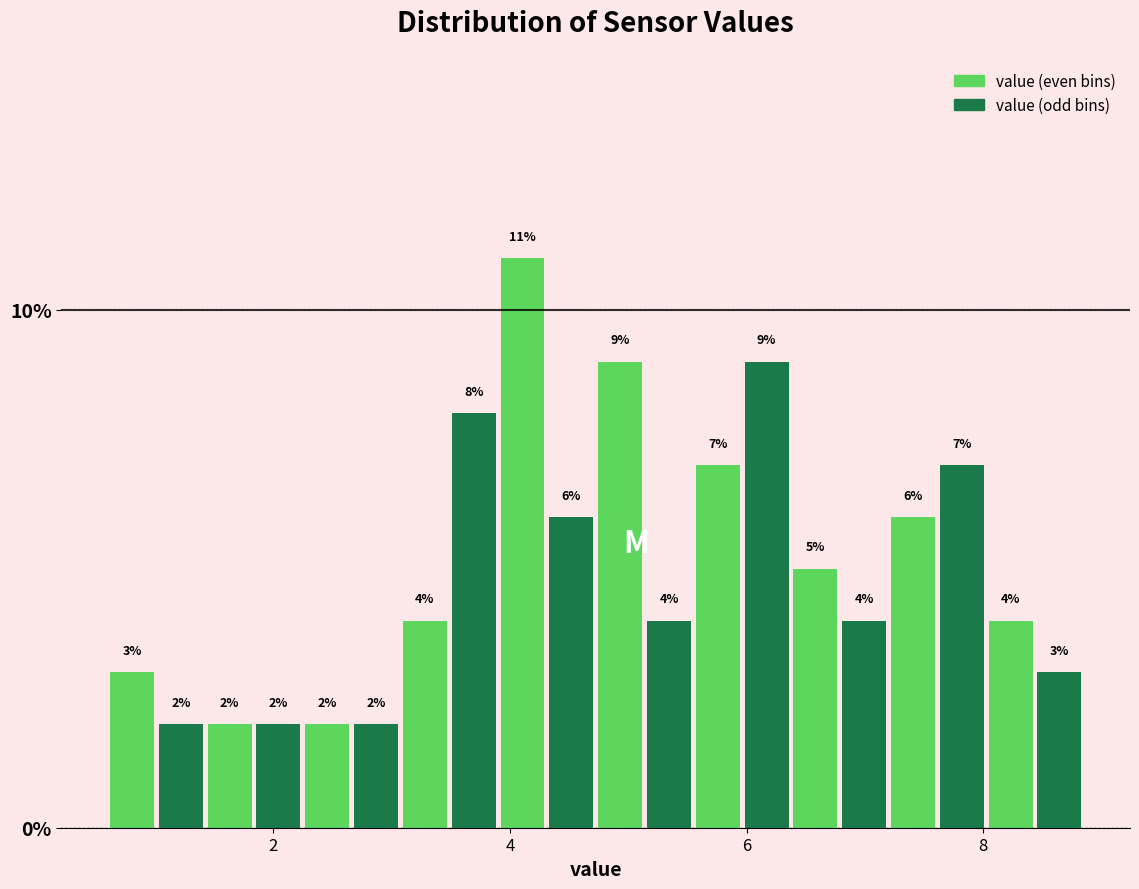

Read against the x-axis, roughly where is the centre of the tallest bar?

4.2